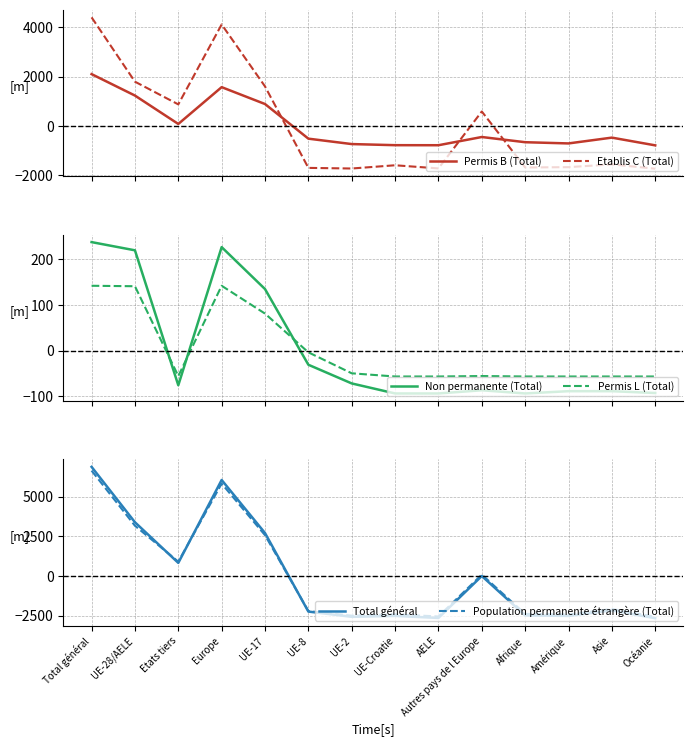

How many intersections are there between Permis L (Total) and Population permanente étrangère (Total)?

3